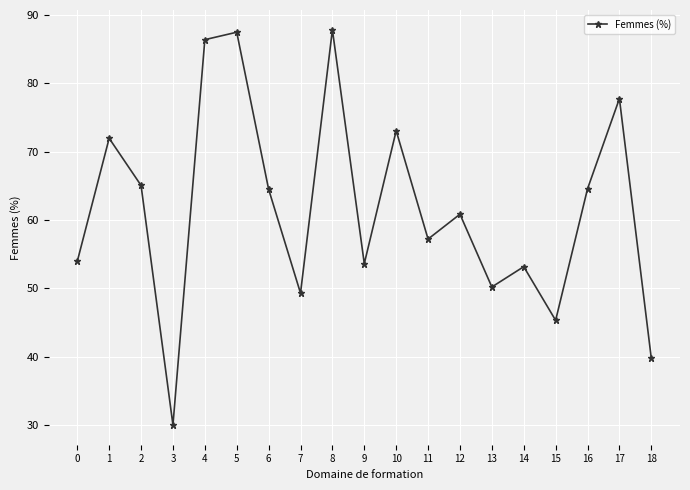

Where is the first local minimum?

3